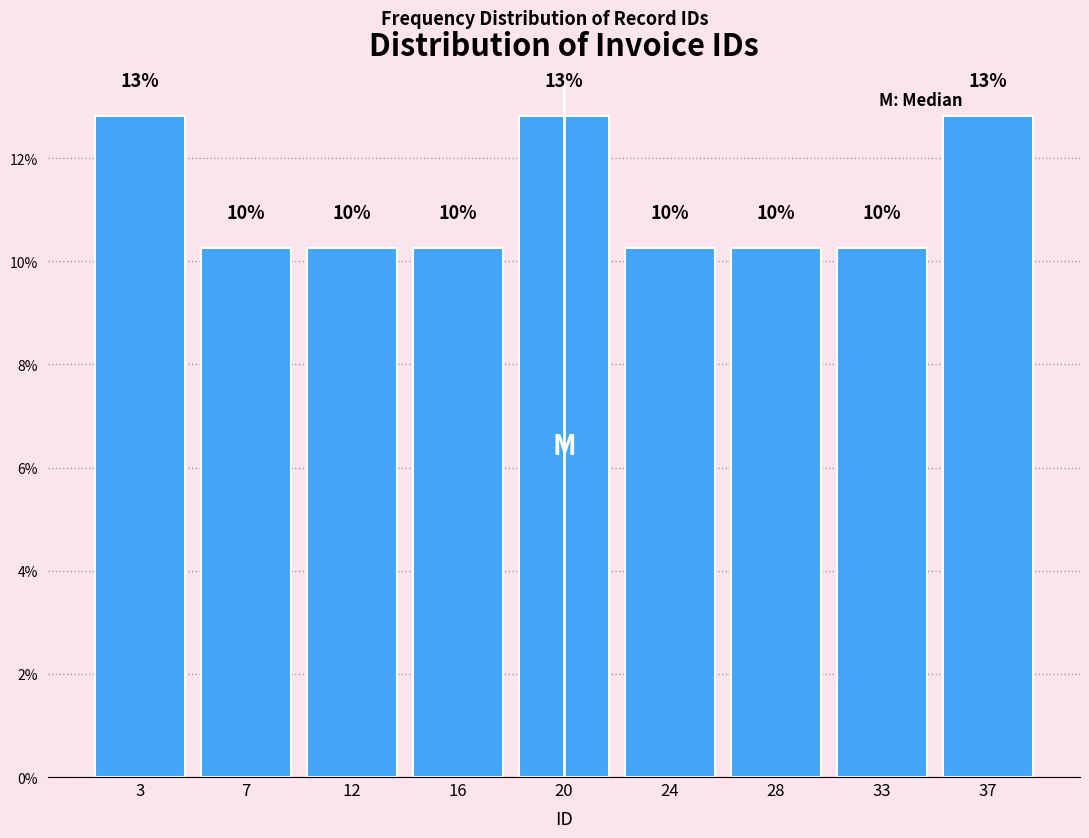

Are the bars horizontal?

No